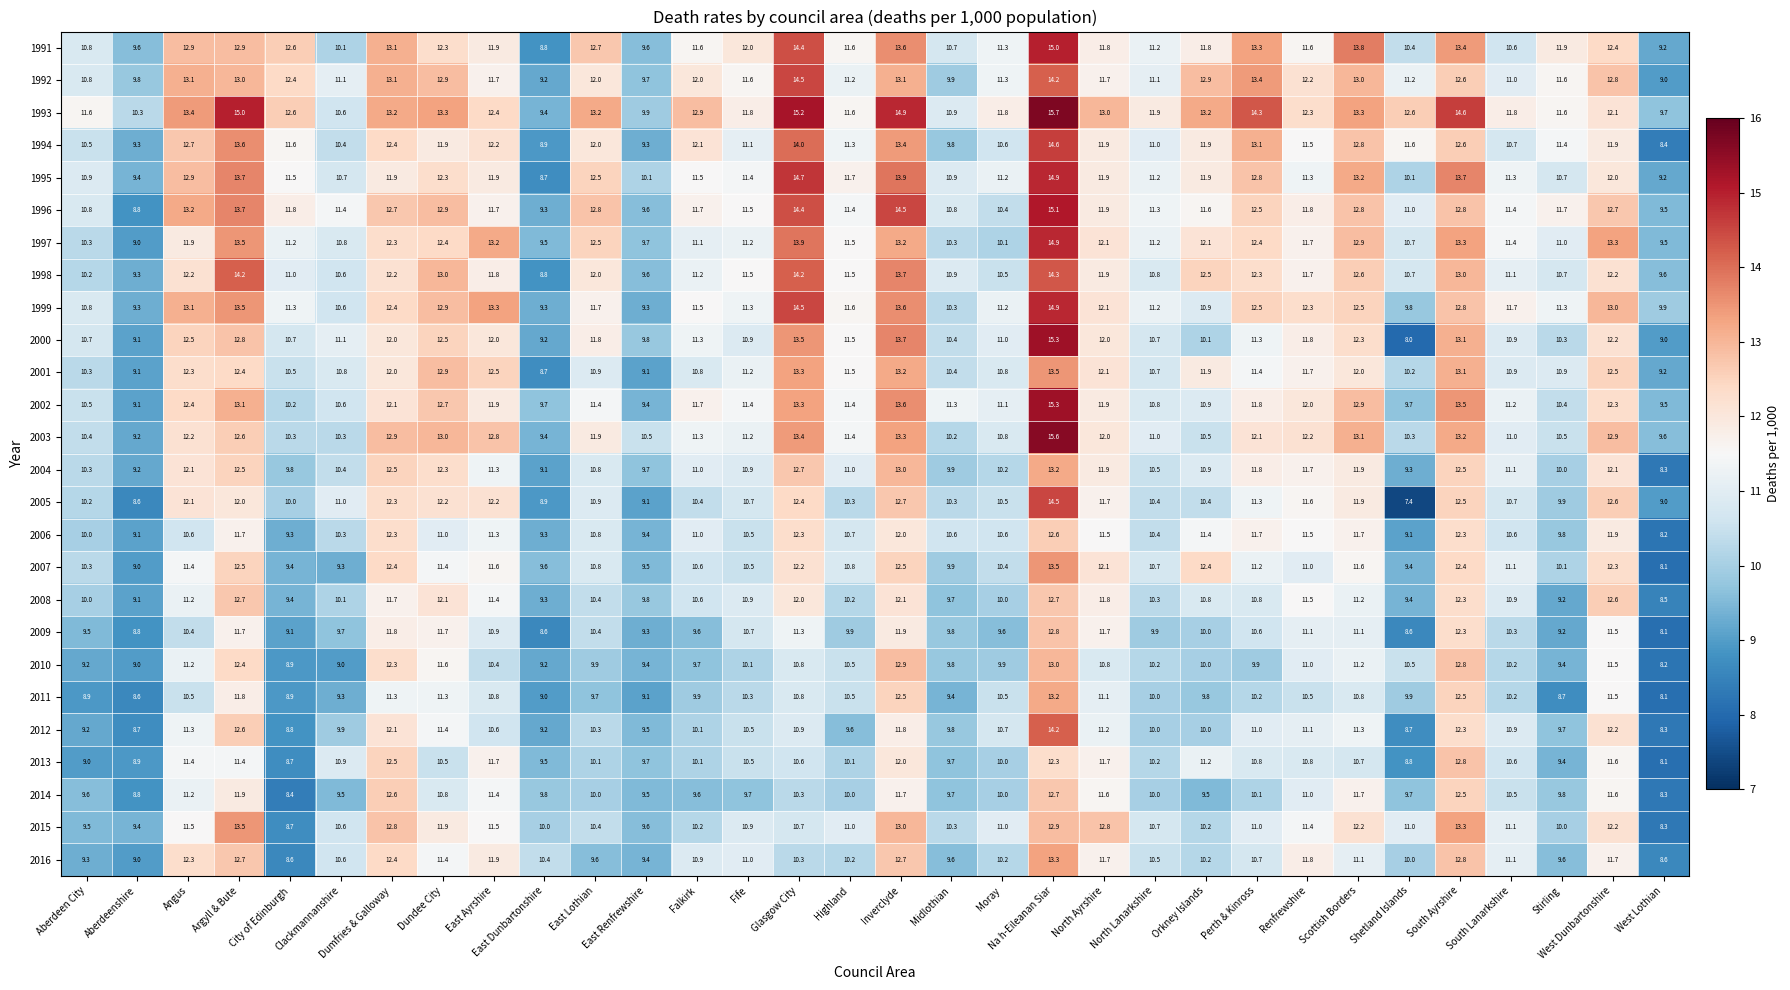

What is the total value across all series at Renfrewshire?

300.1